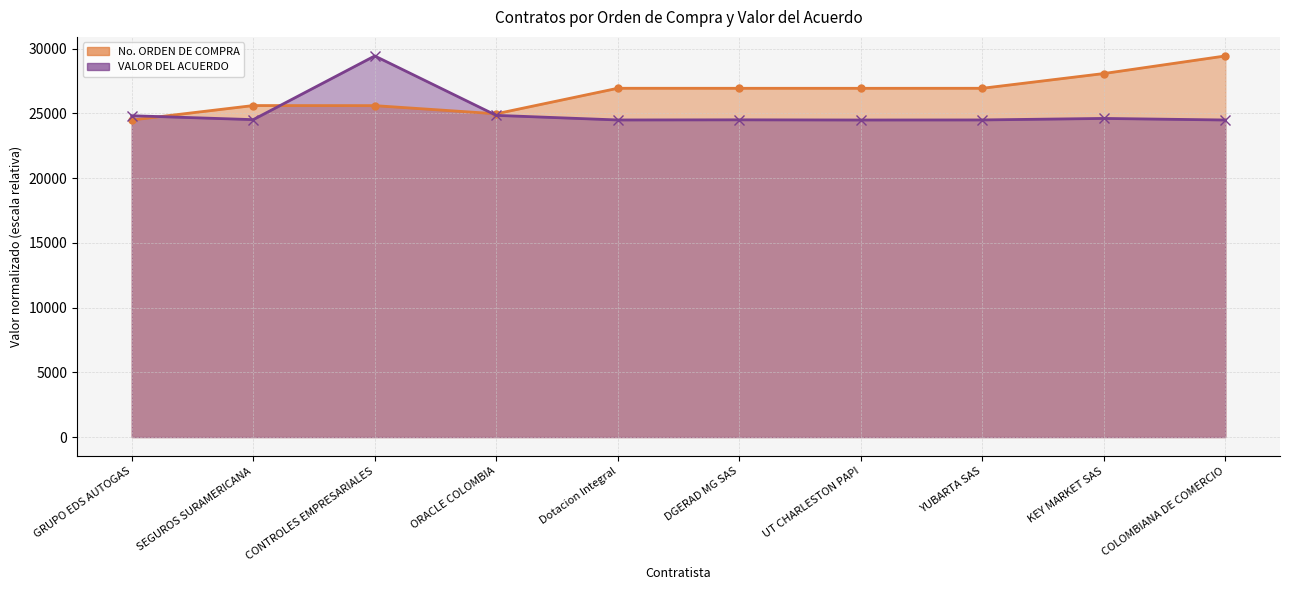

List the labels in order of No. ORDEN DE COMPRA value, largest first.

COLOMBIANA DE COMERCIO, KEY MARKET SAS, Dotacion Integral, YUBARTA SAS, DGERAD MG SAS, UT CHARLESTON PAPI, SEGUROS SURAMERICANA, CONTROLES EMPRESARIALES, ORACLE COLOMBIA, GRUPO EDS AUTOGAS